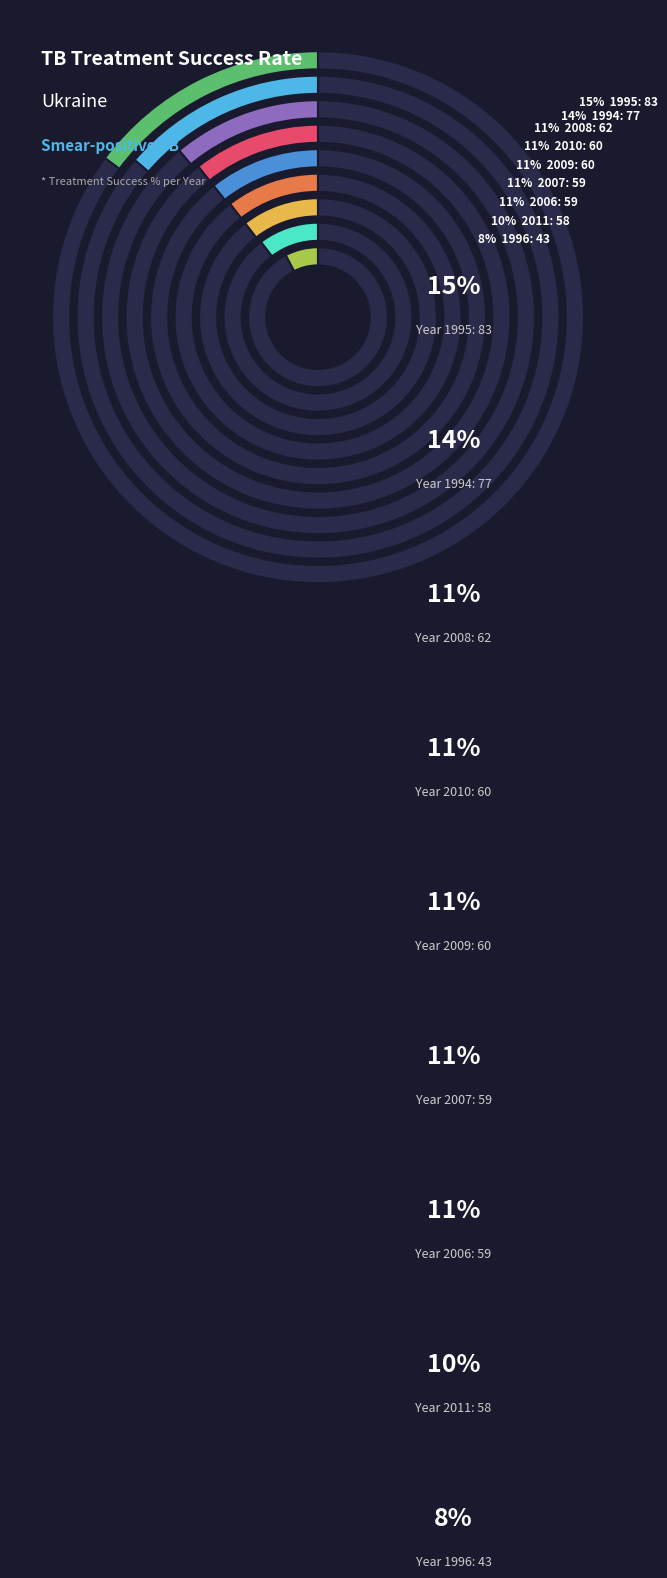

Between 2007 and 2009, which is larger?

2009